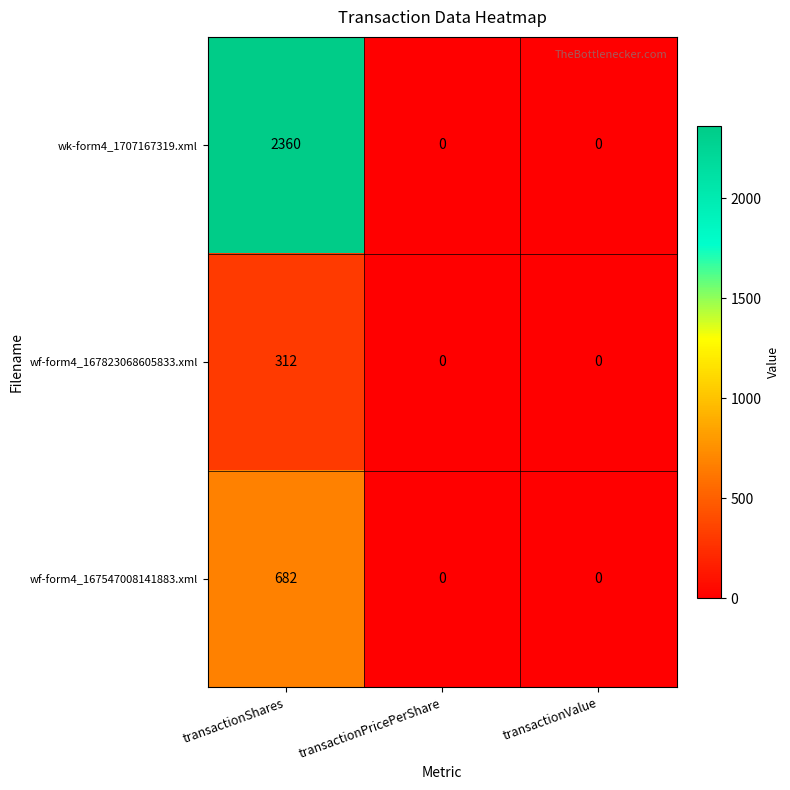

Which series has the largest range (max minus min)?

wk-form4_1707167319.xml